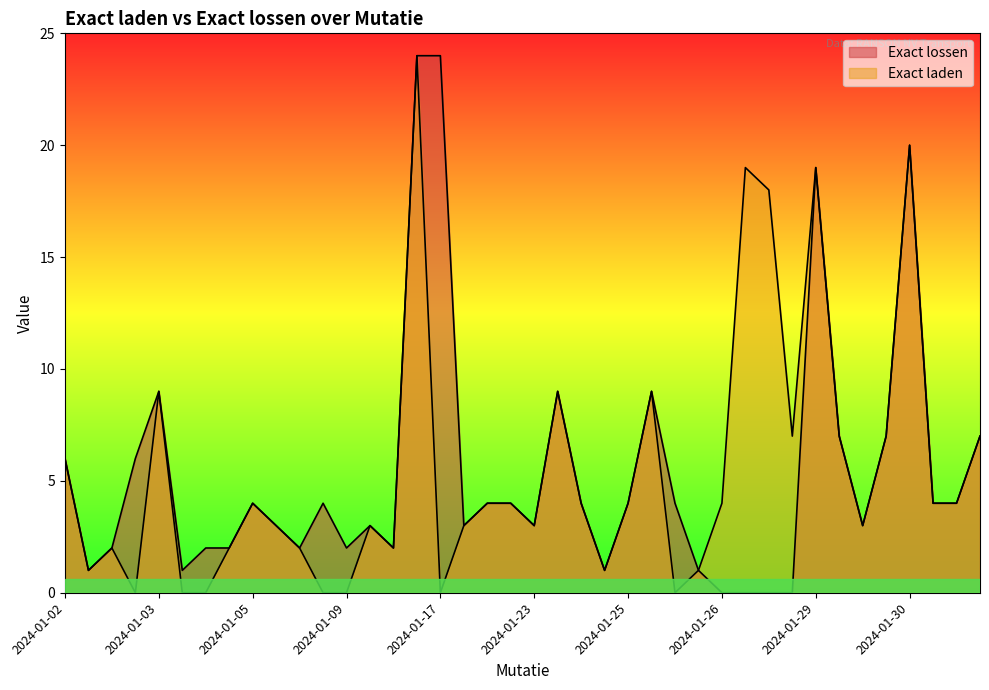

Rank the series at 2024-01-23 from highest to lowest value.

Exact laden, Exact lossen